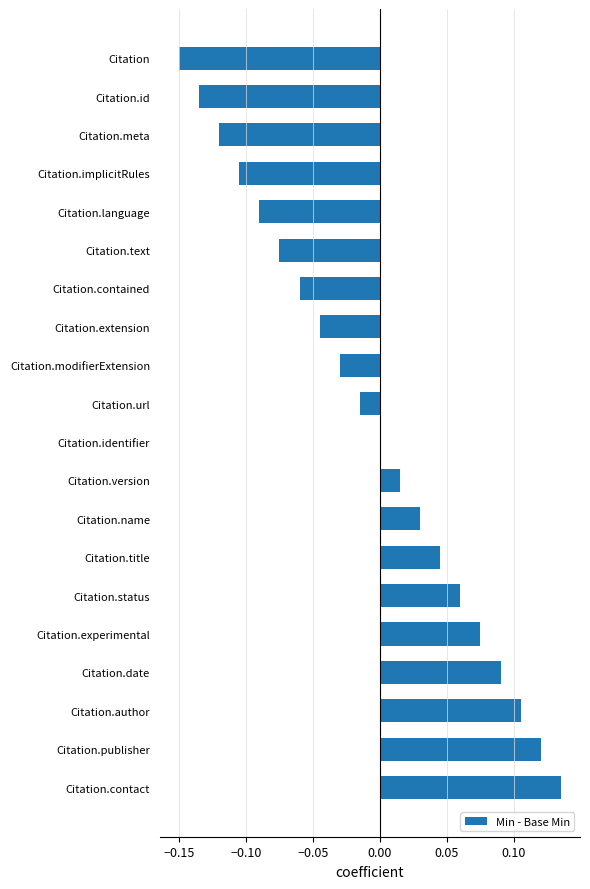

True or false: the data shows -0.0 at Citation.id.

False